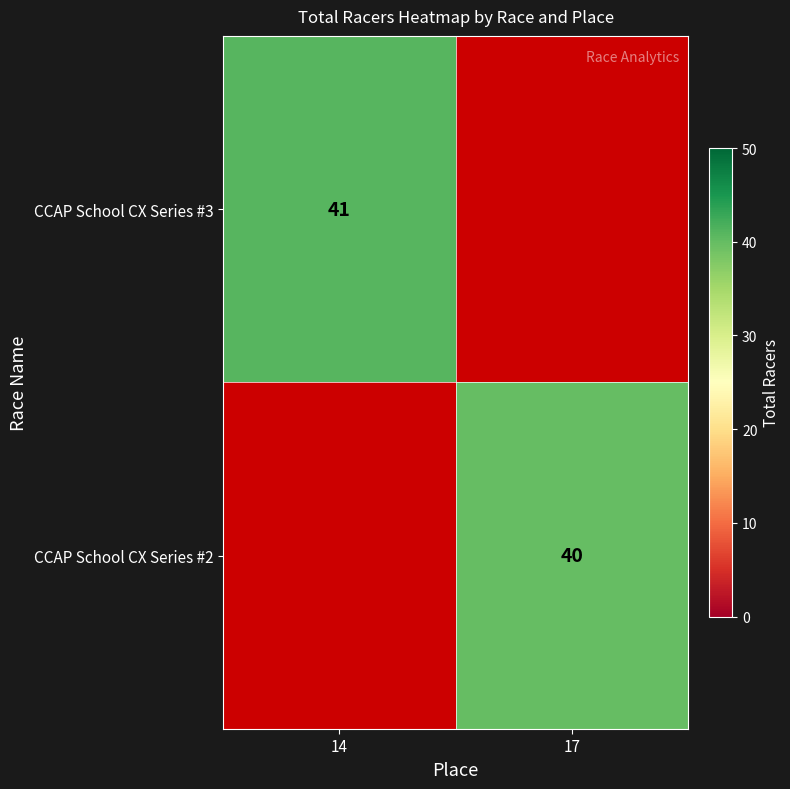

How many data points does each series have?

2